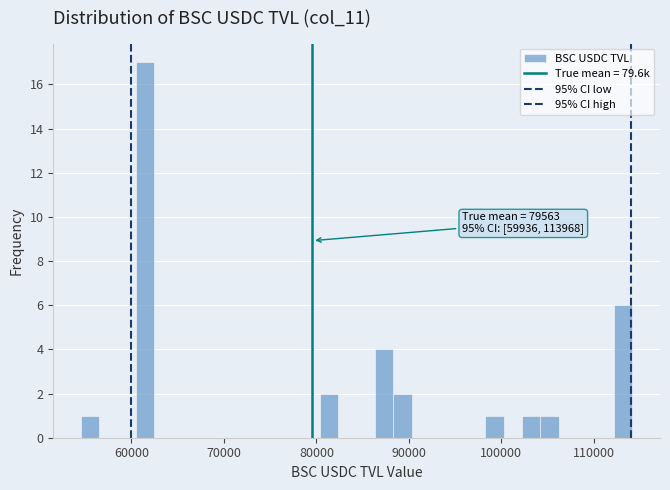

Around what value on the x-axis is the tallest bar? Give the approximate position of its centre, as read against the axis.

61000